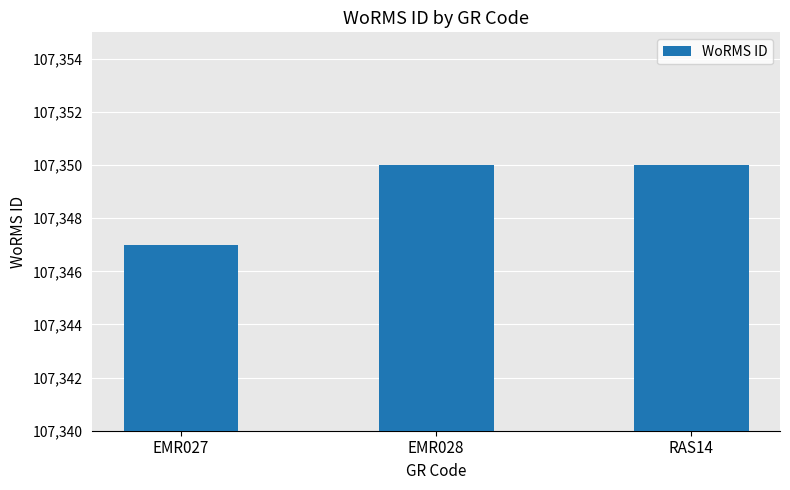

Between EMR028 and EMR027, which is larger?

EMR028